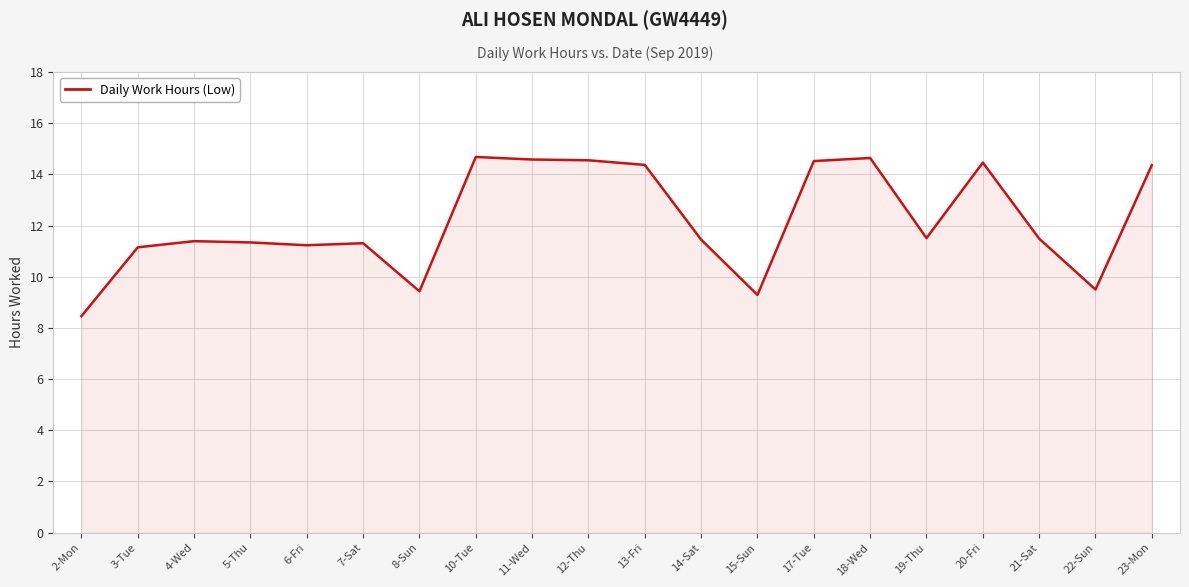

What is the greatest value displayed?

14.7